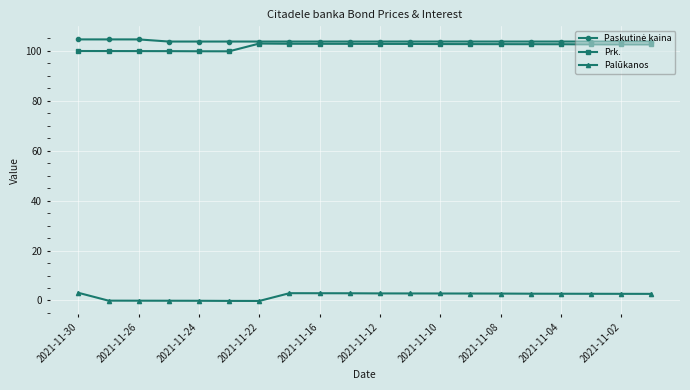

What is the greatest value displayed?

104.6